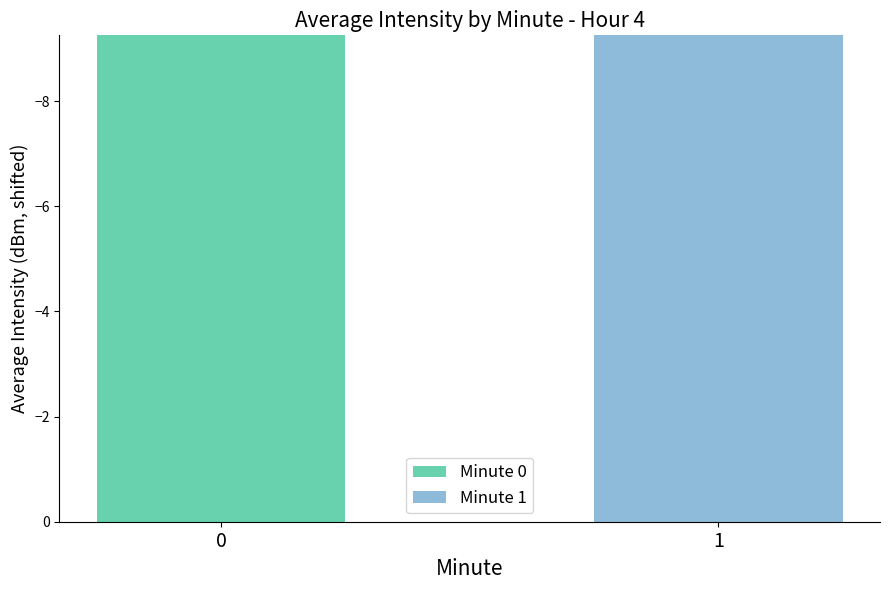

True or false: the data shows -76.6 at 15.

False